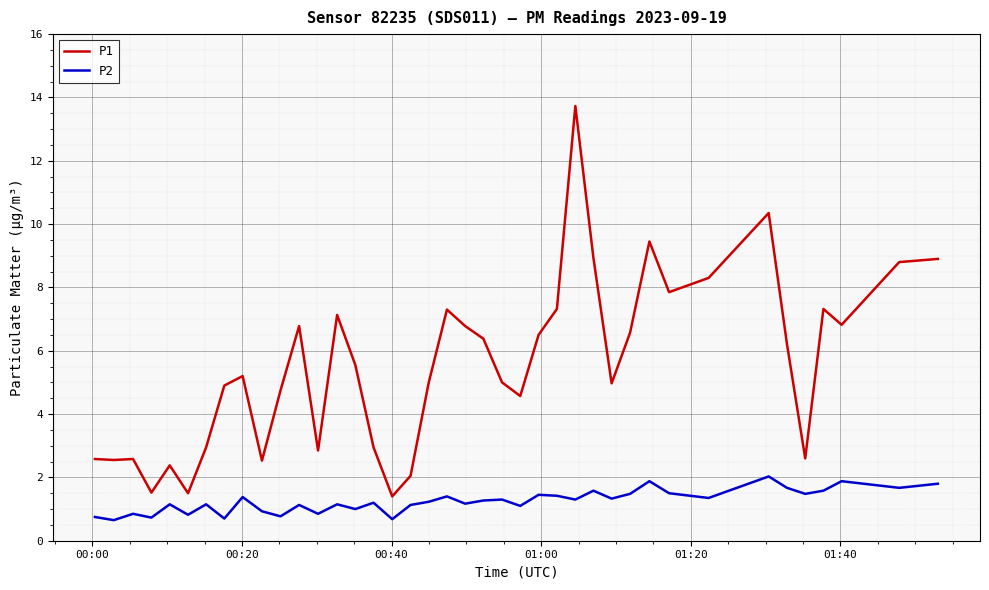

In P2, how many points are higher than both neighbors (excluding endpoints)?

14